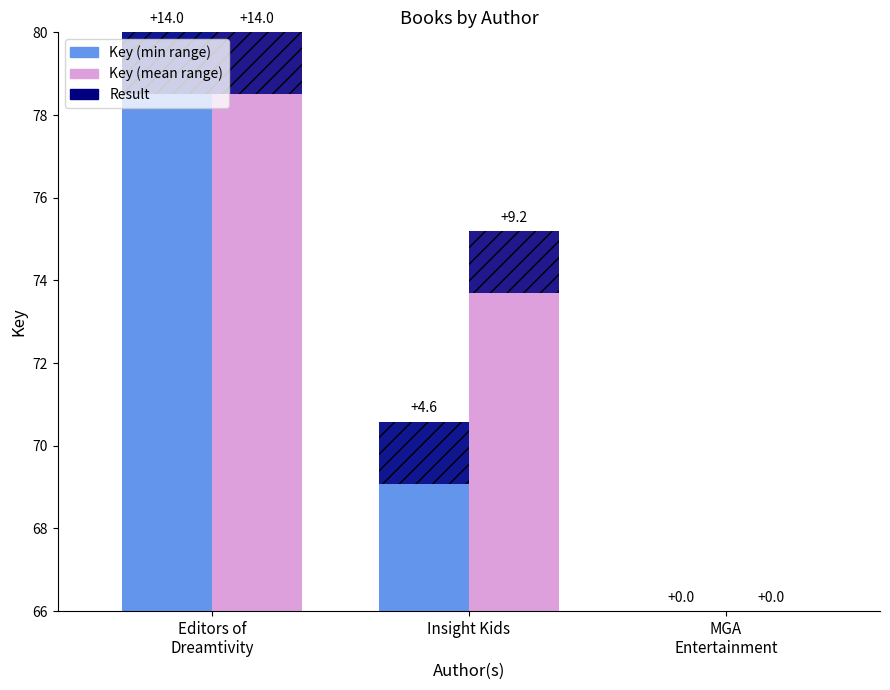

Rank the series at Editors of
Dreamtivity from highest to lowest value.

Key (min range), Key (mean range)